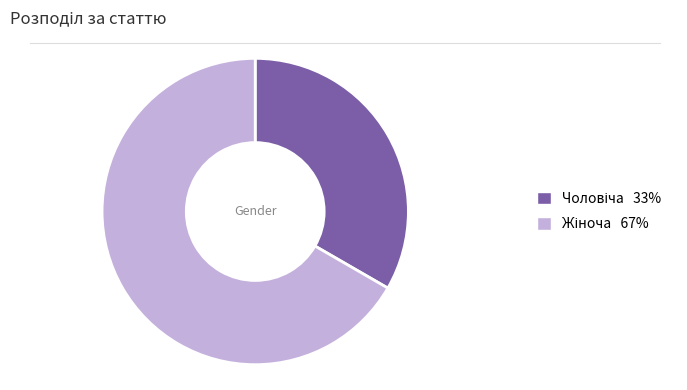

Does any single category account for the majority?

Yes